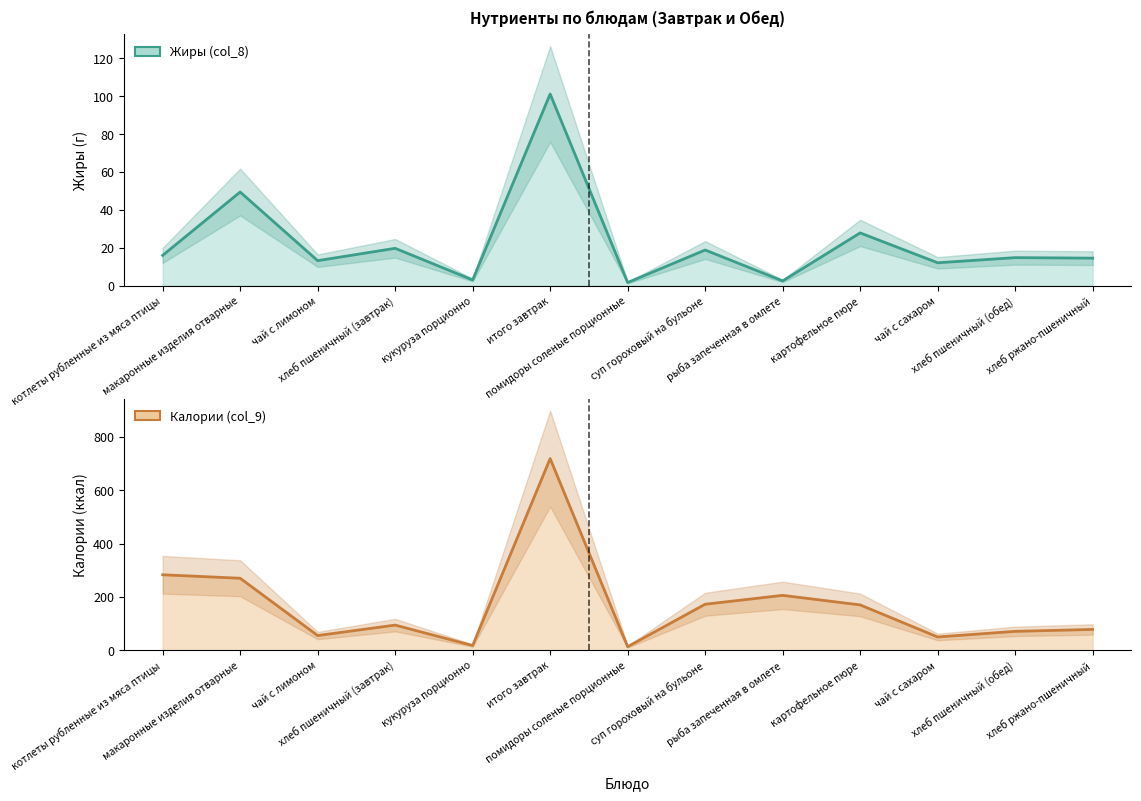

True or false: Калории (col_9) and Жиры (col_8) intersect in this chart.

False